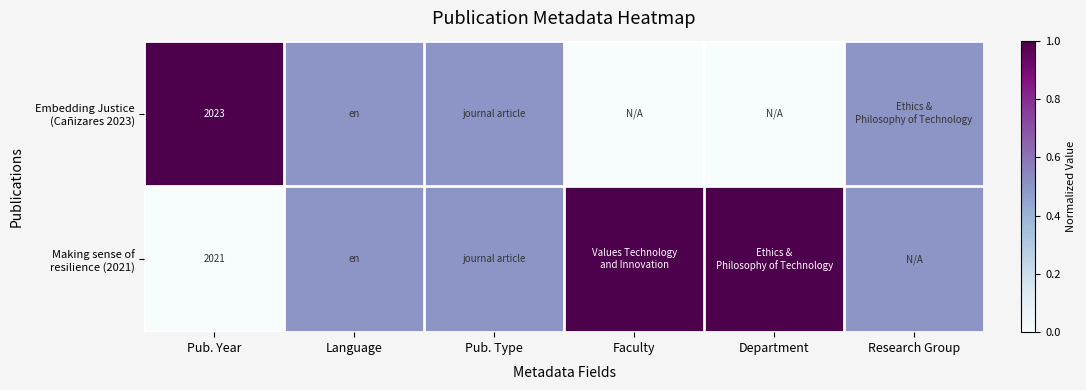

List the labels in order of Embedding Justice (Cañizares 2023) value, largest first.

Pub. Year, Language, Pub. Type, Research Group, Faculty, Department